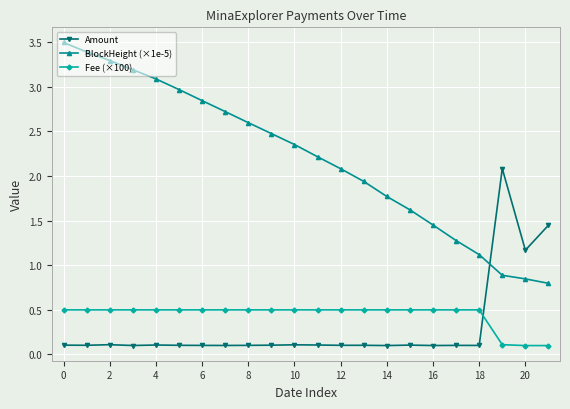

What is the difference between the second highest and minimum values in the Fee (×100) series?

0.4